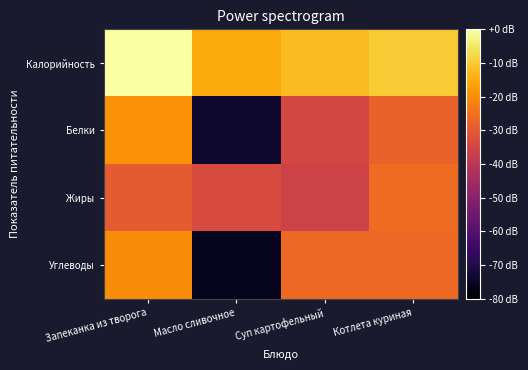

Reading left to right, extract all data points from this chart.

Калорийность: Запеканка из творога=0.0	Масло сливочное=-15.1	Суп картофельный=-12.3	Котлета куриная=-9.9
Белки: Запеканка из творога=-19.3	Масло сливочное=-73.4	Суп картофельный=-34.4	Котлета куриная=-28.1
Жиры: Запеканка из творога=-29.8	Масло сливочное=-33.6	Суп картофельный=-35.8	Котлета куриная=-26.2
Углеводы: Запеканка из творога=-20.2	Масло сливочное=-75.9	Суп картофельный=-26.7	Котлета куриная=-26.8